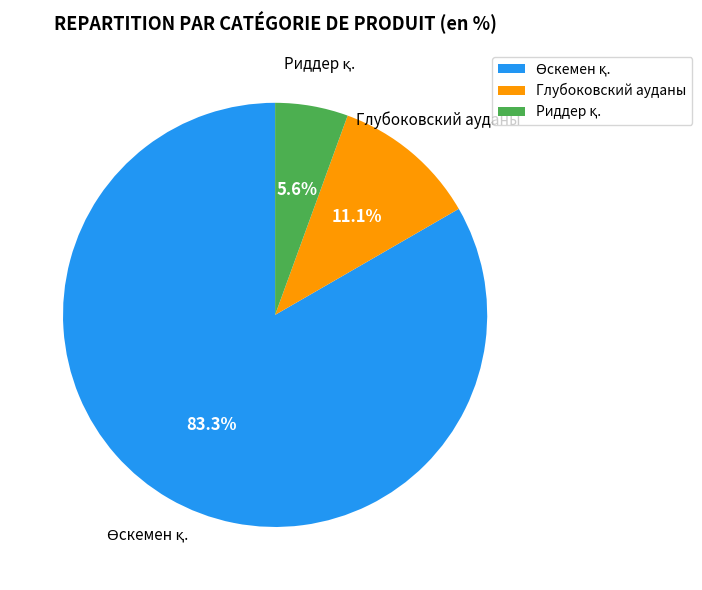

Is there any slice that represents more than half of the pie?

Yes